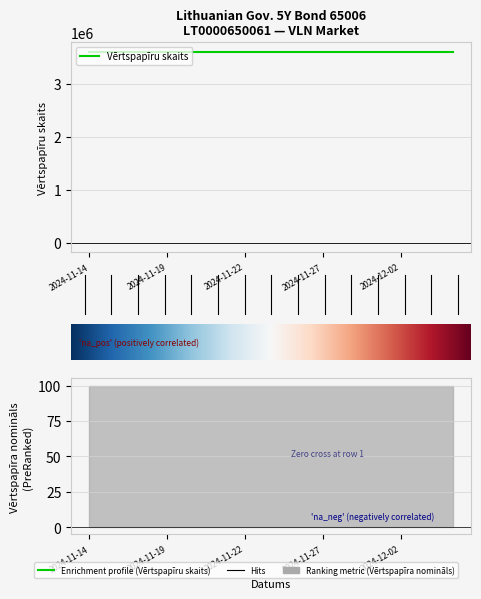

Is the value of Vērtspapīru skaits at 2024-11-15 greater than the value of Vērtspapīra nomināls at 2024-12-04?

Yes